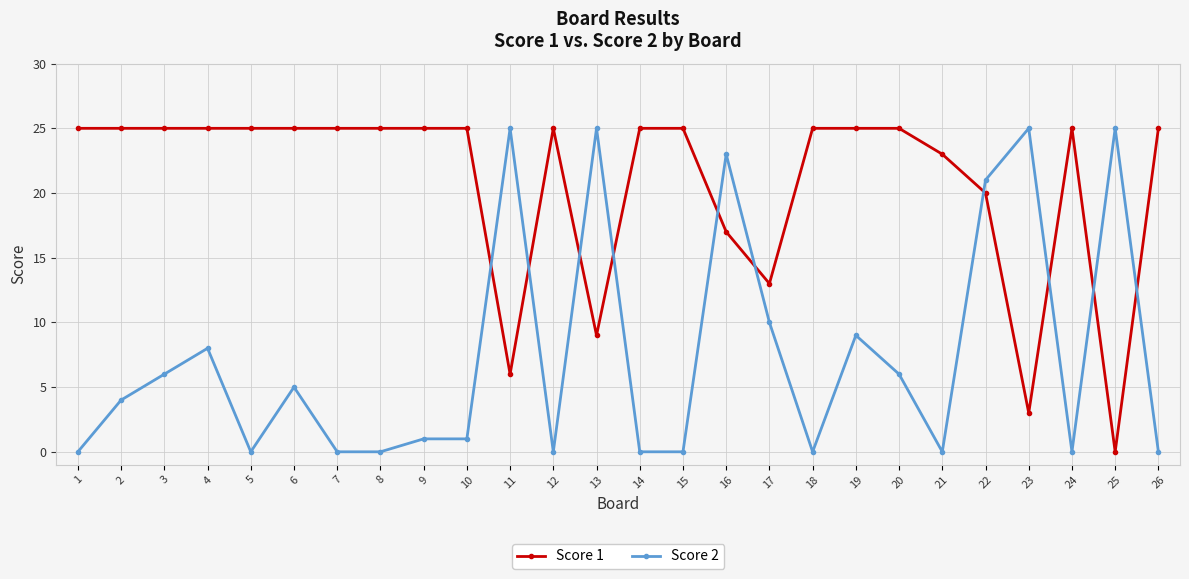

Rank the series at 14 from highest to lowest value.

Score 1, Score 2